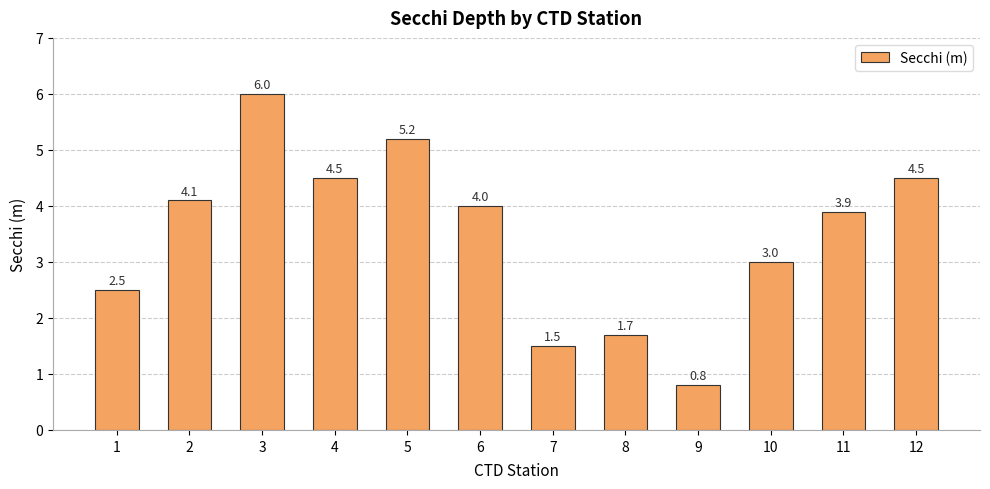

What is the sum of the values at 4 and 8?

6.2